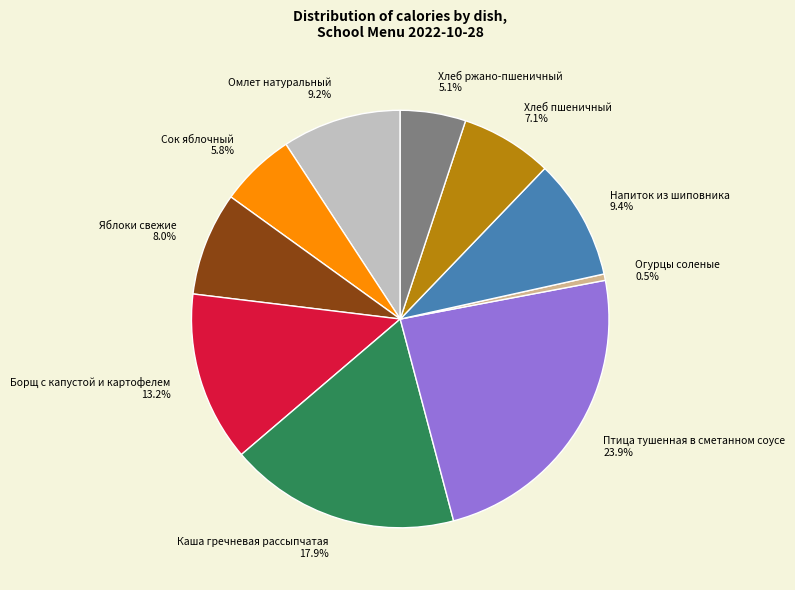

Does any single category account for the majority?

No